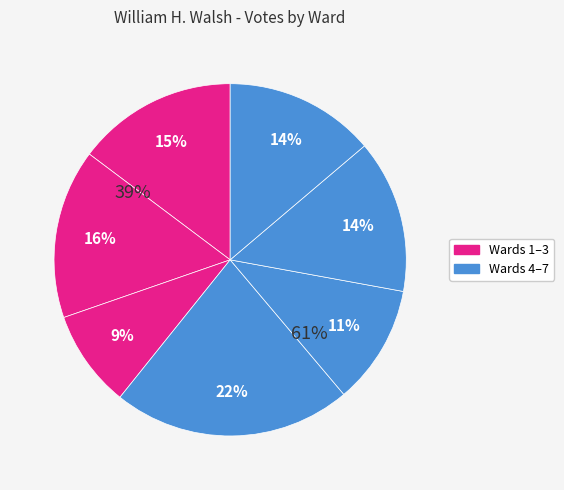

What is the total percentage of Ward 7 and Ward 3?

22.7%